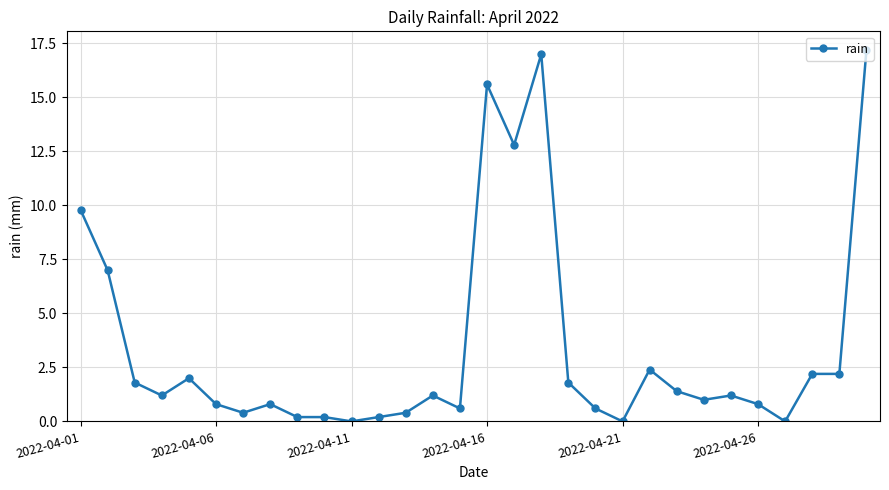

Reading right to left, list all the values displayed in this chart.

17.2	2.2	2.2	0.0	0.8	1.2	1.0	1.4	2.4	0.0	0.6	1.8	17.0	12.8	15.6	0.6	1.2	0.4	0.2	0.0	0.2	0.2	0.8	0.4	0.8	2.0	1.2	1.8	7.0	9.8